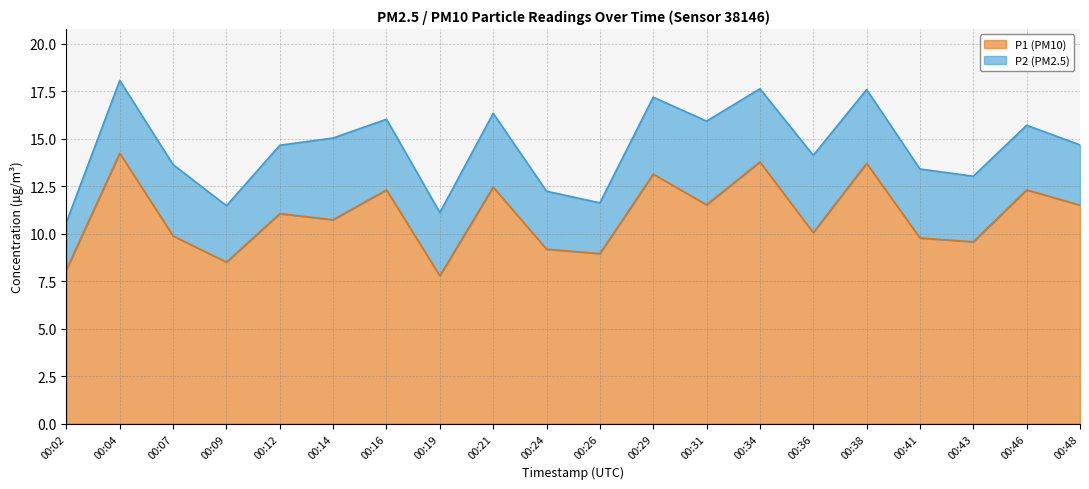

What is the value of the 3rd point from the left?

9.9